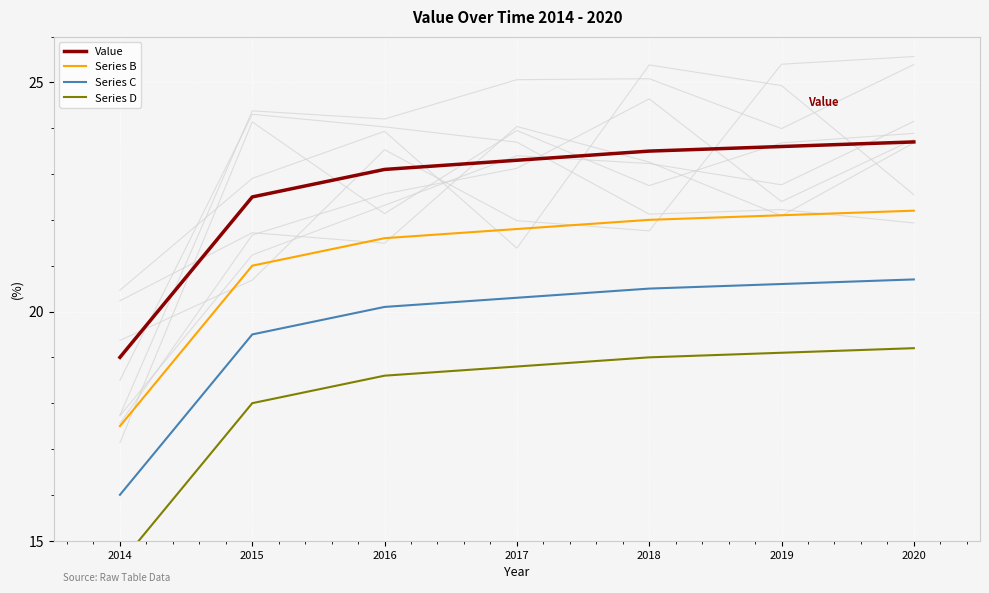

Rank the categories by Series C value from lowest to highest.

2014, 2015, 2016, 2017, 2018, 2019, 2020